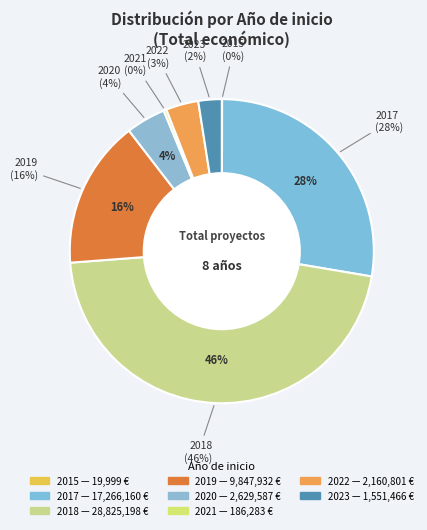

Does any single category account for the majority?

No